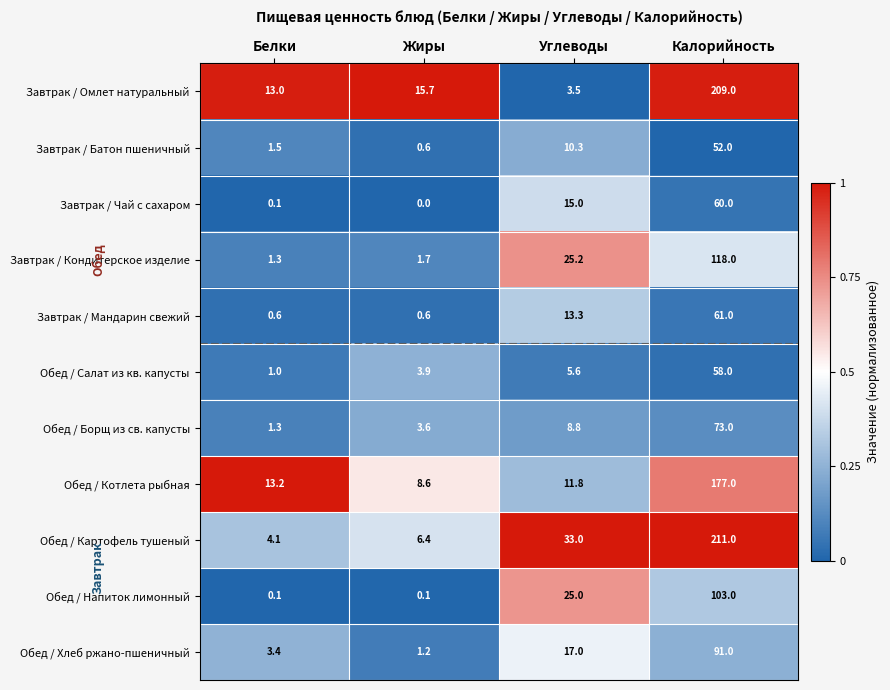

What is the difference between the maximum and minimum values in the Обед / Борщ из св. капусты series?

71.7